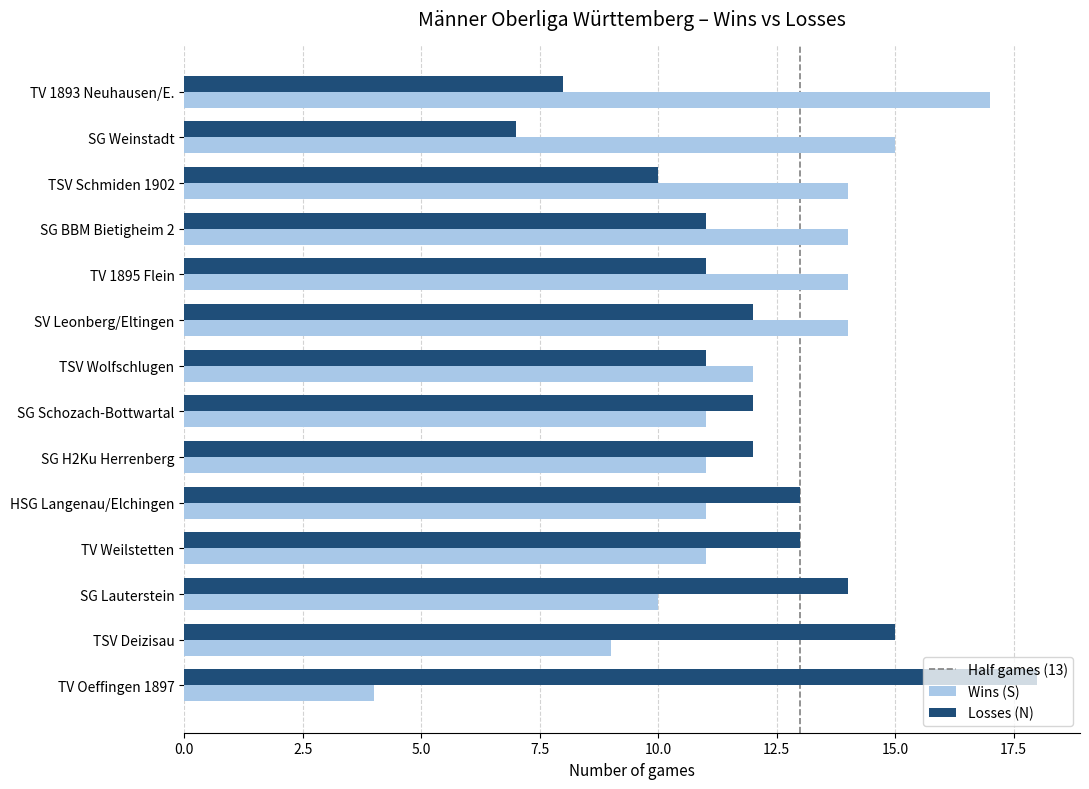

Is the value of Wins (S) at TSV Wolfschlugen greater than the value of Losses (N) at SG Weinstadt?

Yes